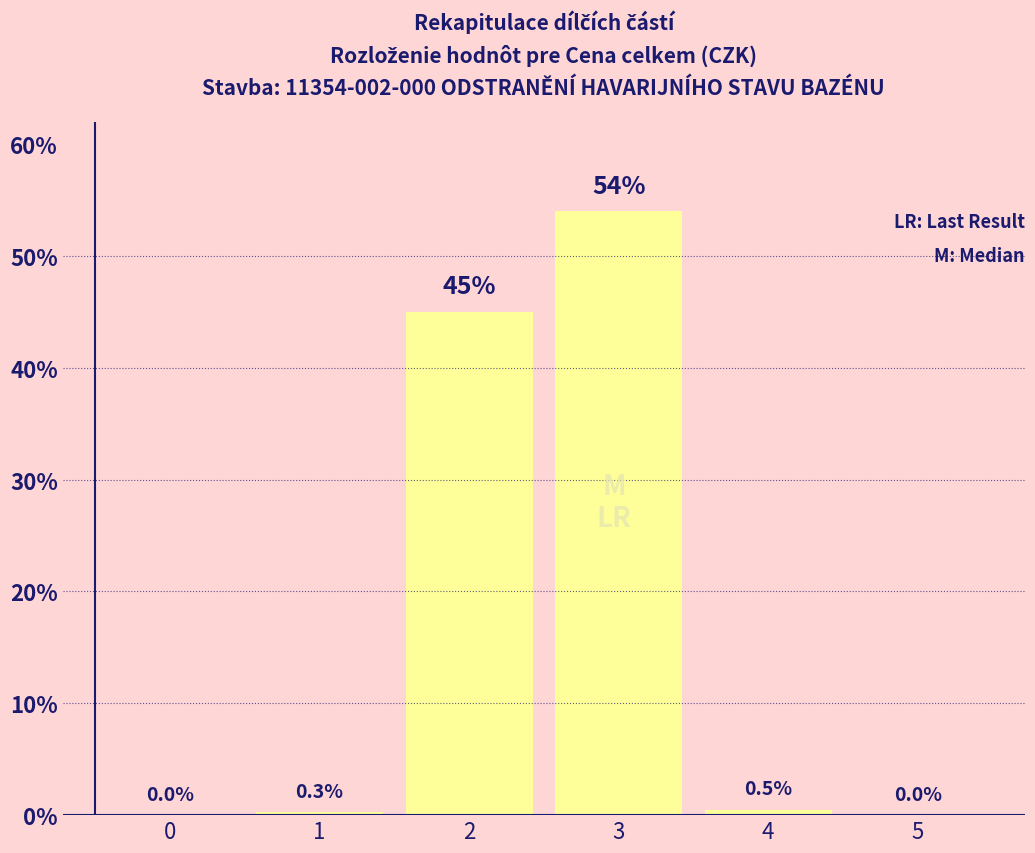

Reading left to right, transcribe all the data shown in this chart.

0=0.0	1=0.3	2=45.0	3=54.0	4=0.5	5=0.0